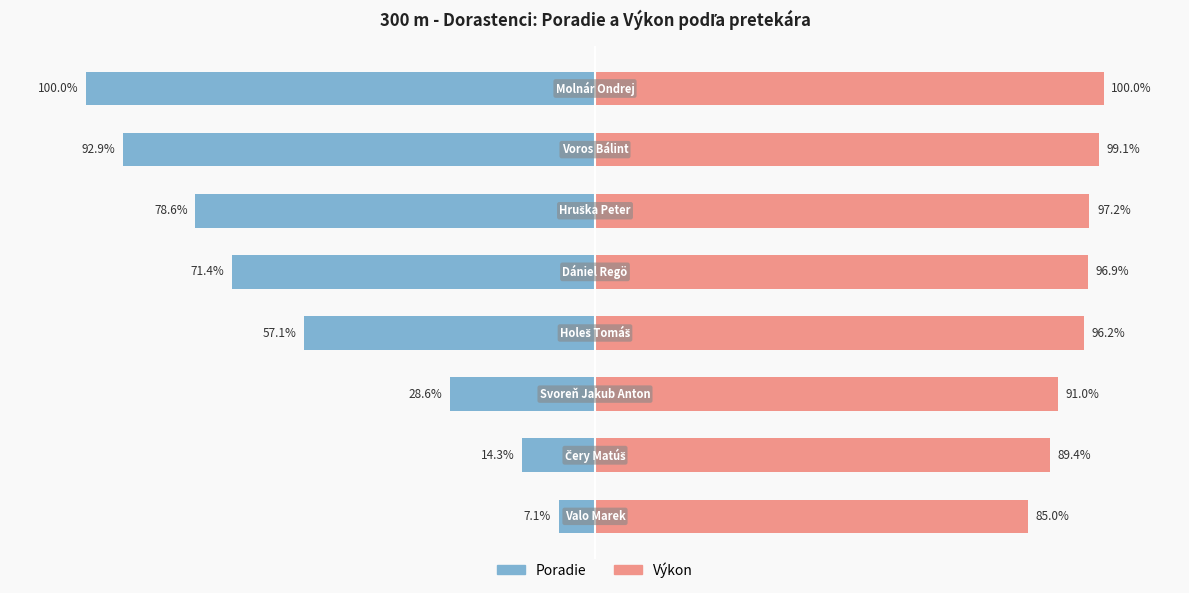

Reading left to right, list all the values displayed in this chart.

Poradie: 0=-7.1	1=-14.3	2=-28.6	3=-57.1	4=-71.4	5=-78.6	6=-92.9	7=-100.0
Výkon: 0=85.0	1=89.4	2=91.0	3=96.2	4=96.9	5=97.2	6=99.1	7=100.0